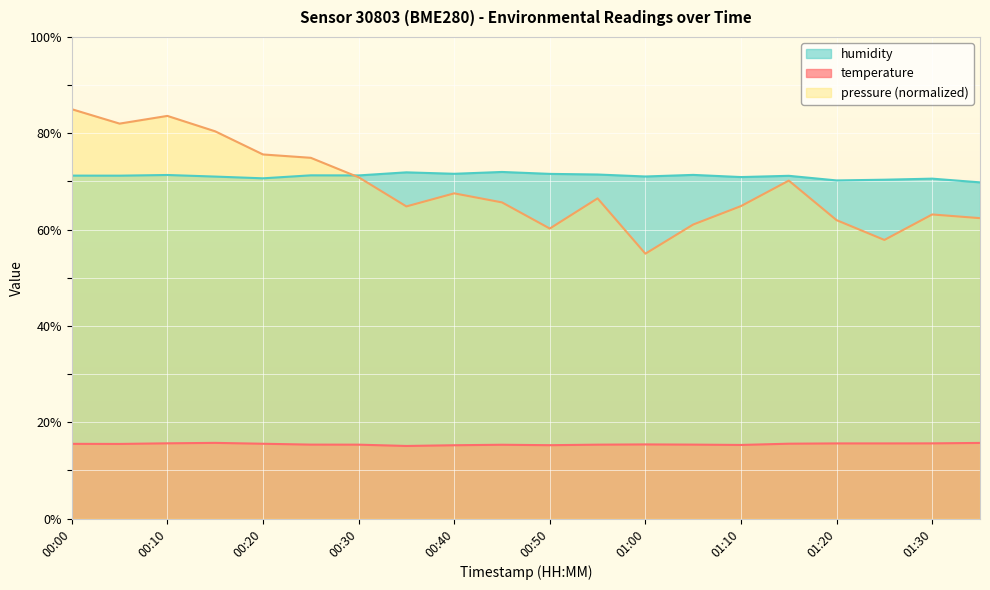

Is the value of temperature at 01:25 greater than the value of humidity at 00:55?

No